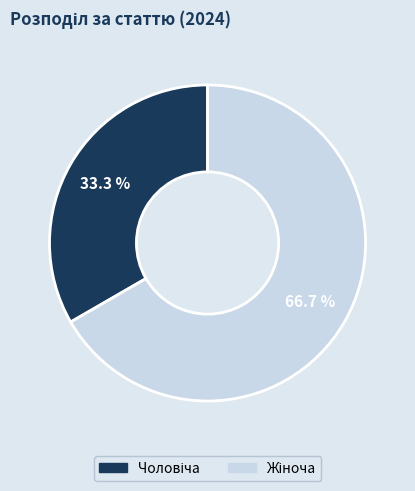

Is there any slice that represents more than half of the pie?

Yes